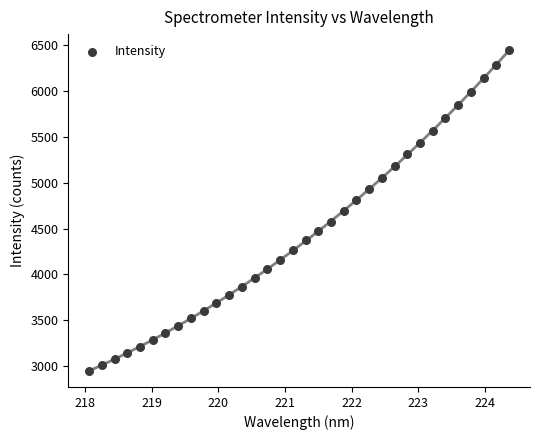

What is the range of X values (max minus min)?

6.3